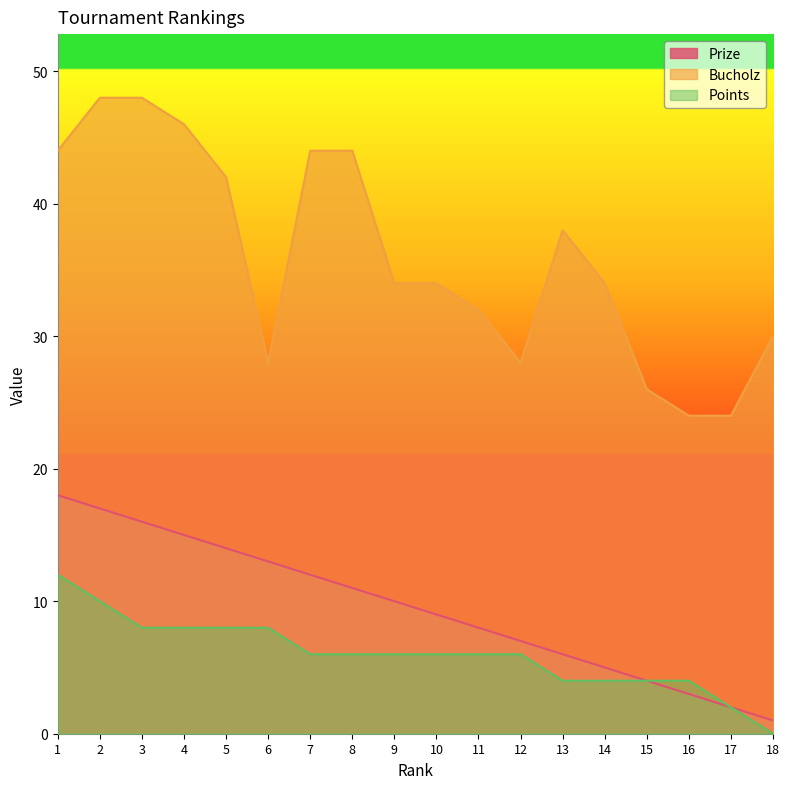

What are all the series names shown in the legend?

Prize, Bucholz, Points